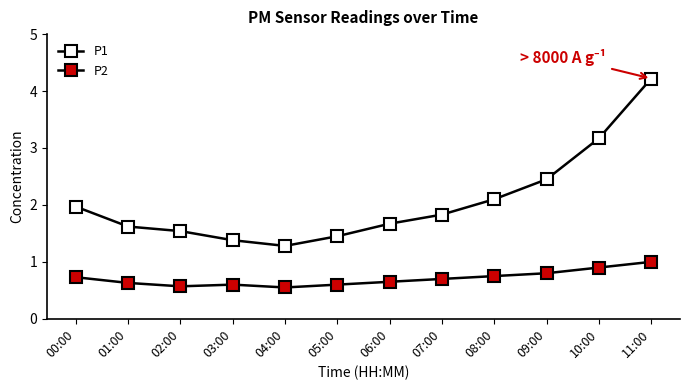

What is the difference between the highest and lowest values at 03:00?

0.8